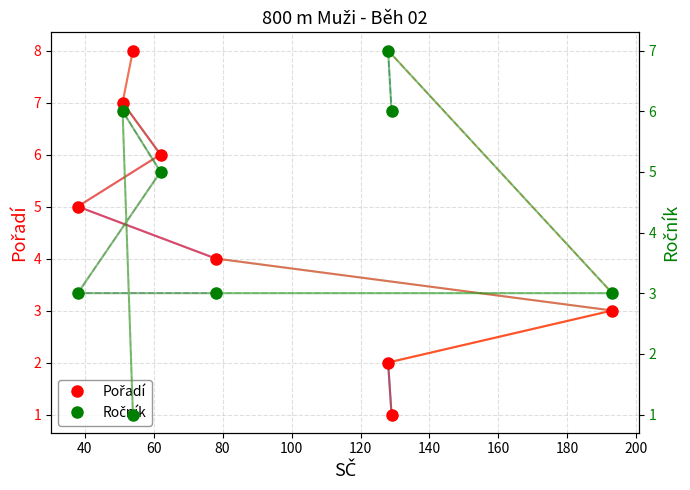

What is the minimum value shown in the chart?

1